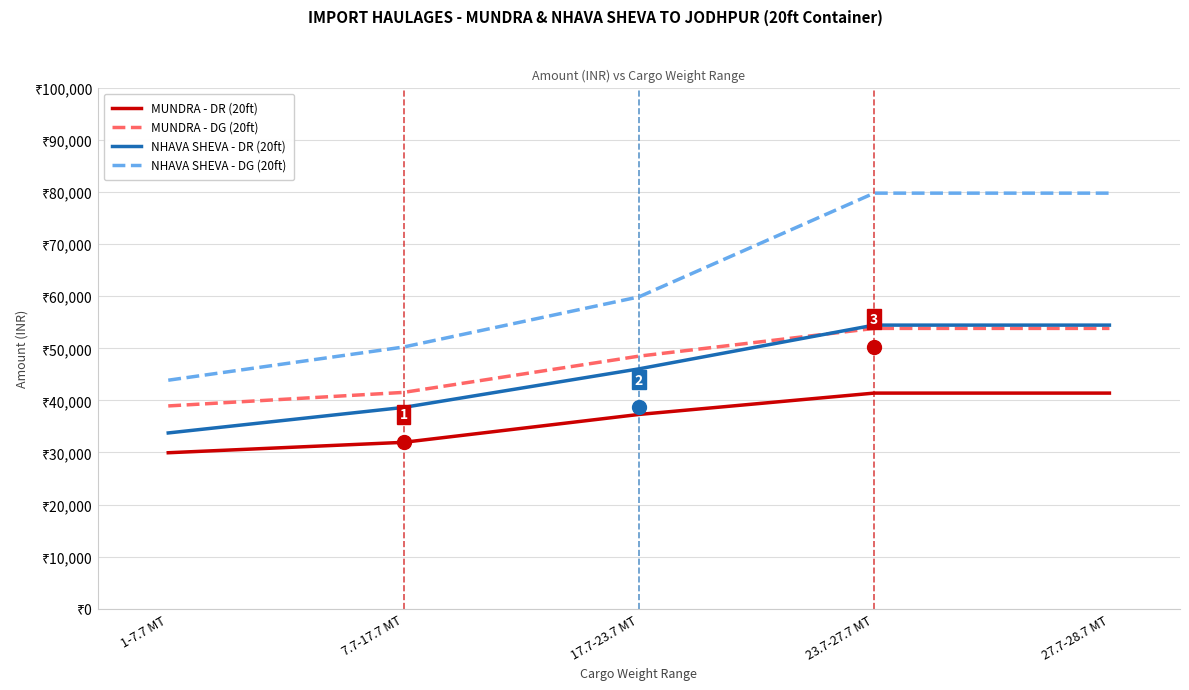

Is this an area chart (filled region under the line)?

No